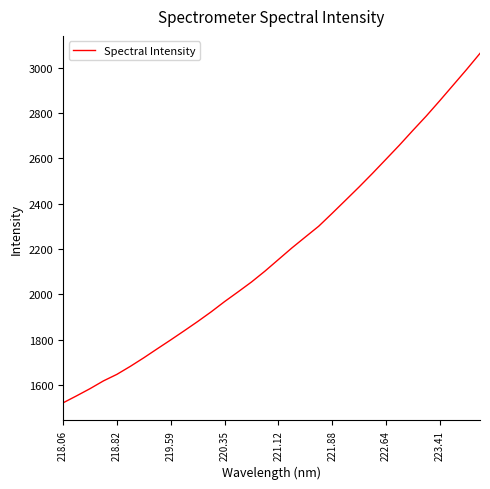

What is the difference between the maximum and minimum values?

1542.3